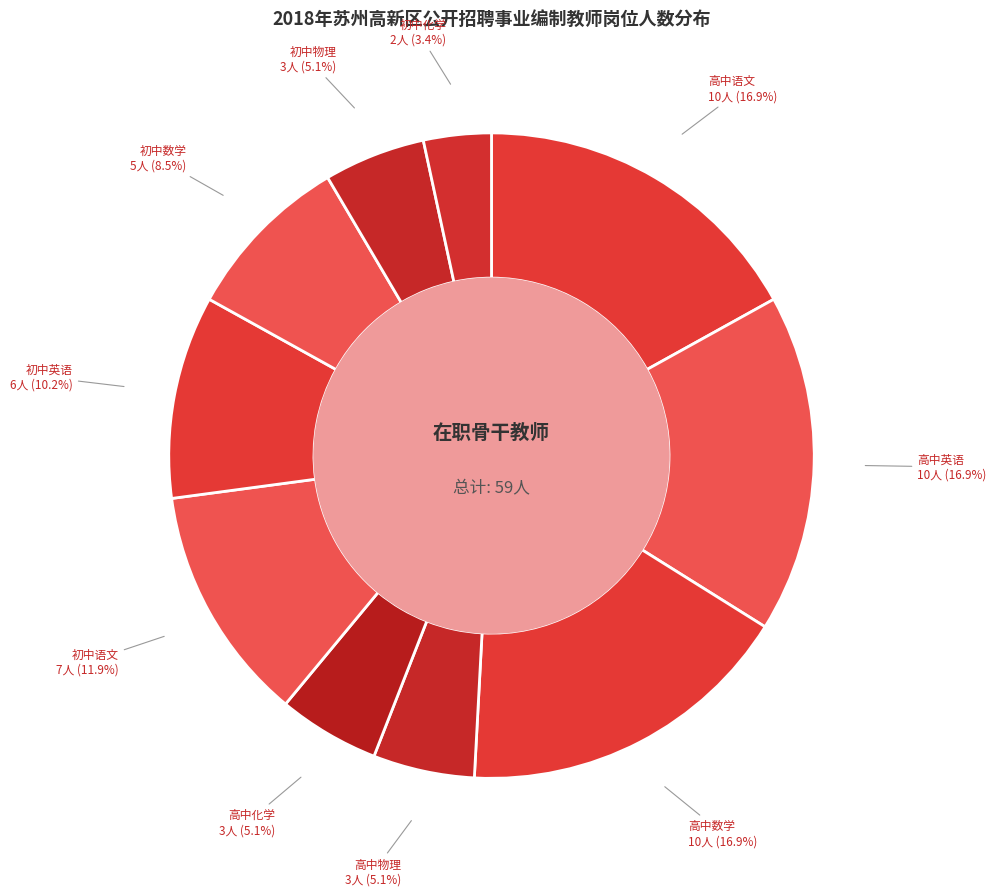

Is 高中物理 the majority of the pie?

No